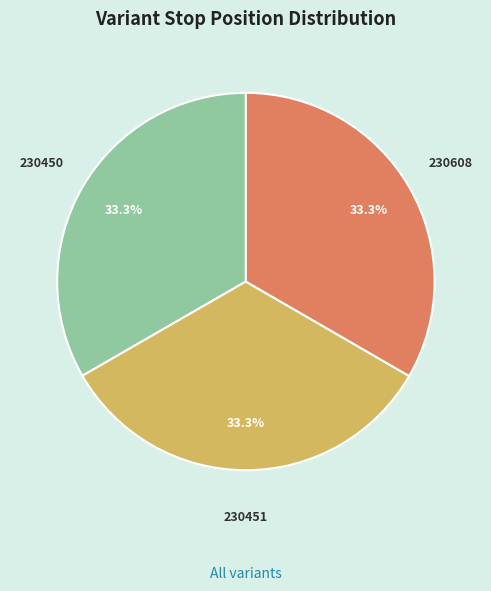

Is there a majority slice in this chart?

No